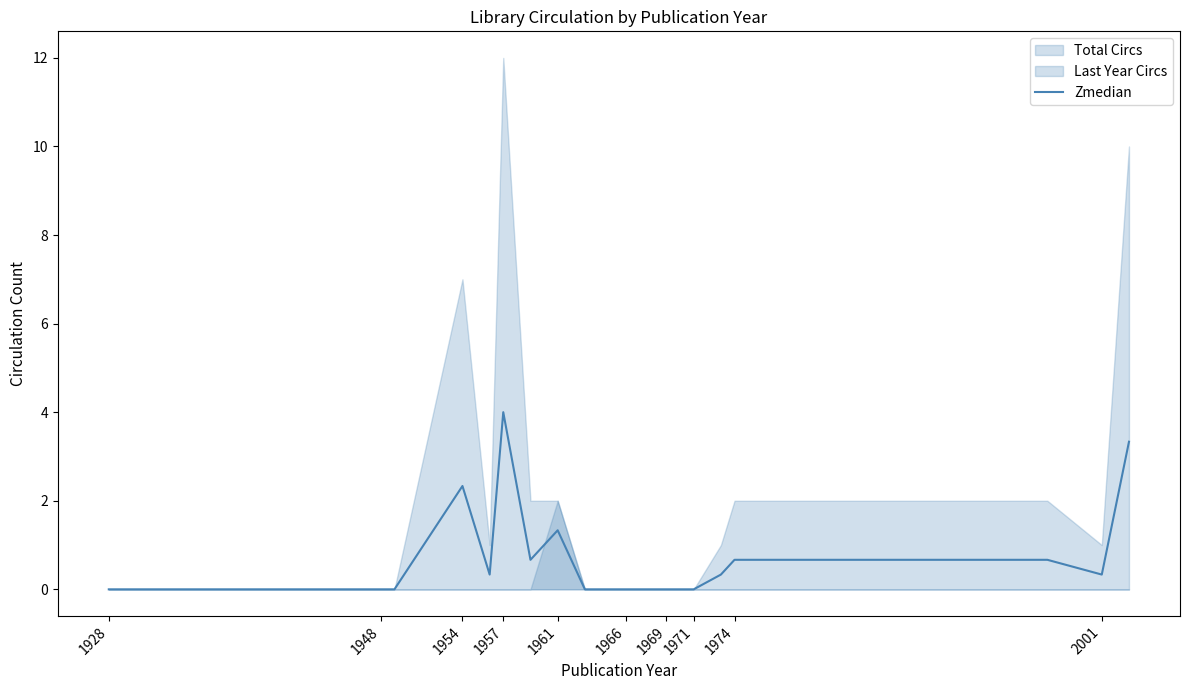

Is it true that Zmedian equals 1.3 at 1961?

True